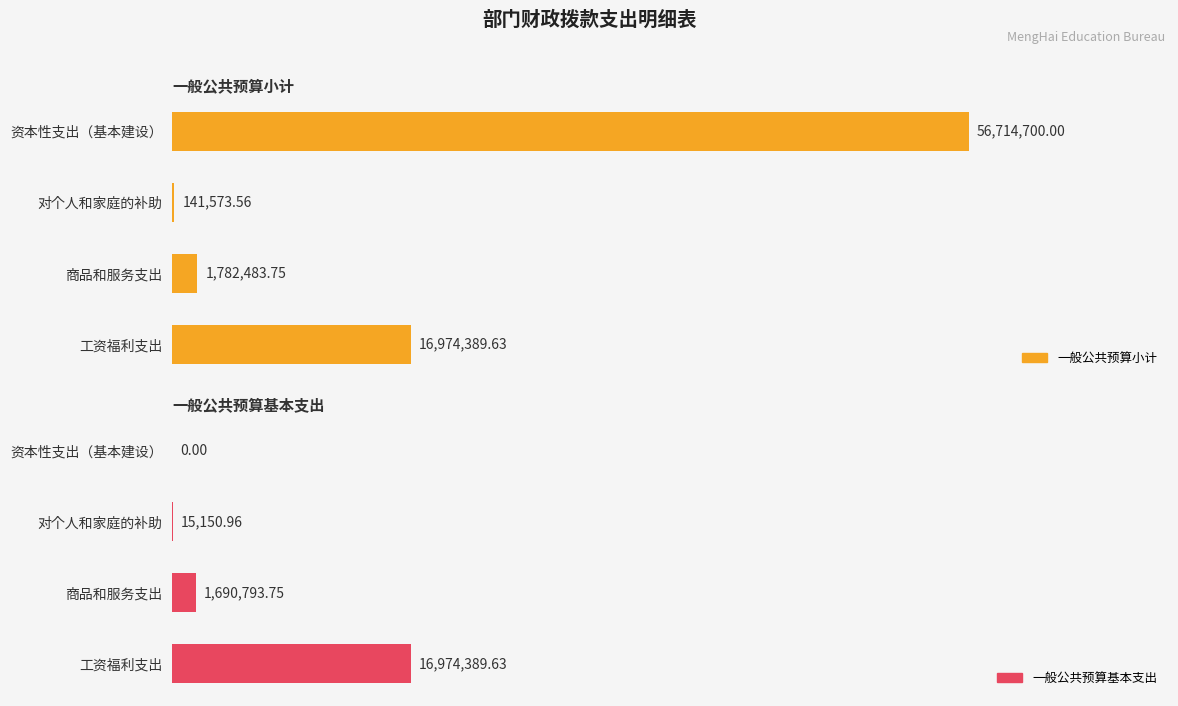

Reading right to left, transcribe all the data shown in this chart.

一般公共预算小计: 56714700.0	141573.6	1782483.8	16974389.6
一般公共预算基本支出: 0.0	15151.0	1690793.8	16974389.6